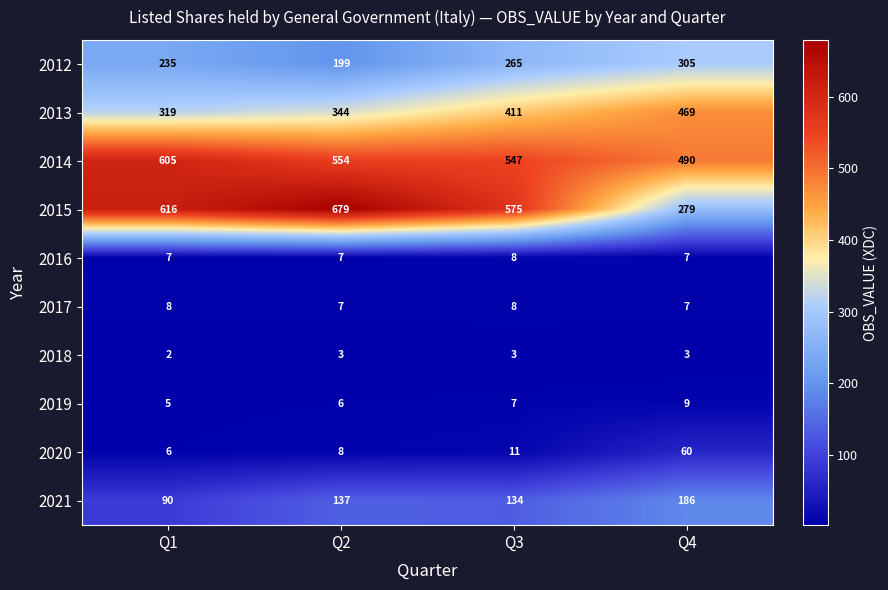

The 2013 series shows 509 at Q2. True or false?

False